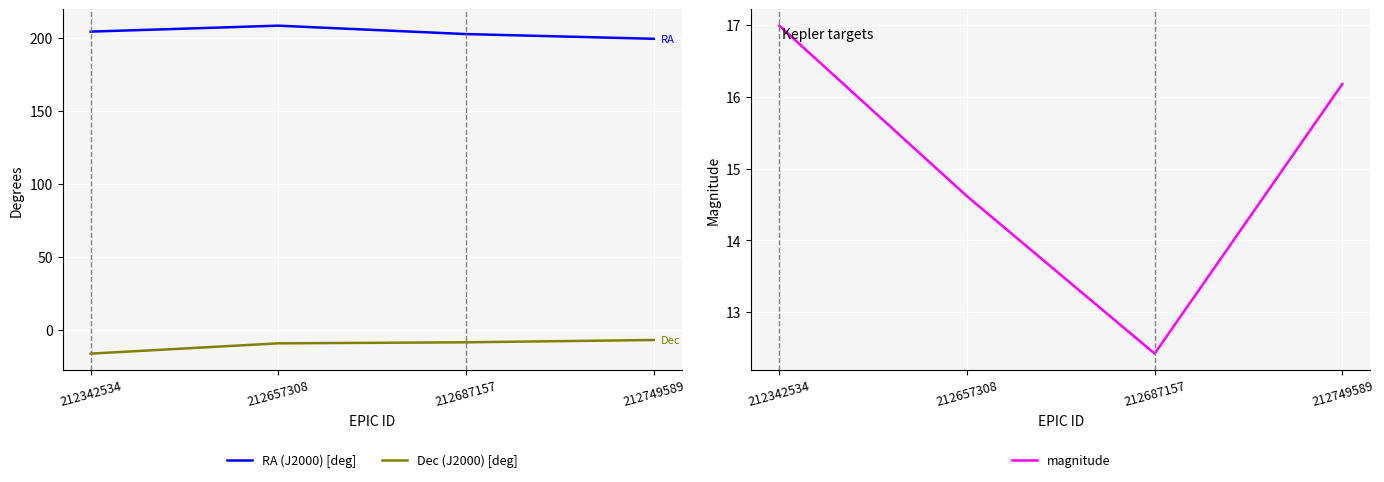

Is this an area chart (filled region under the line)?

No